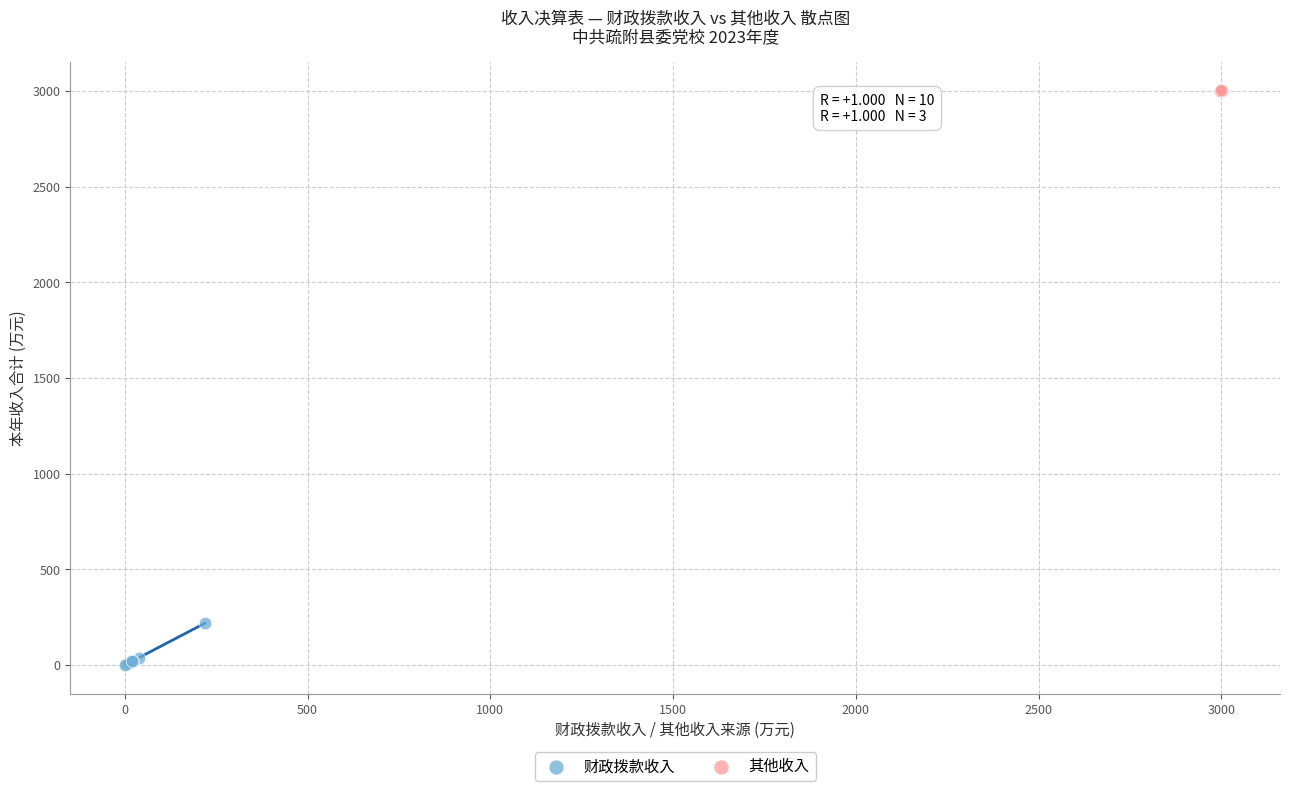

Which series has the widest spread of Y values?

财政拨款收入